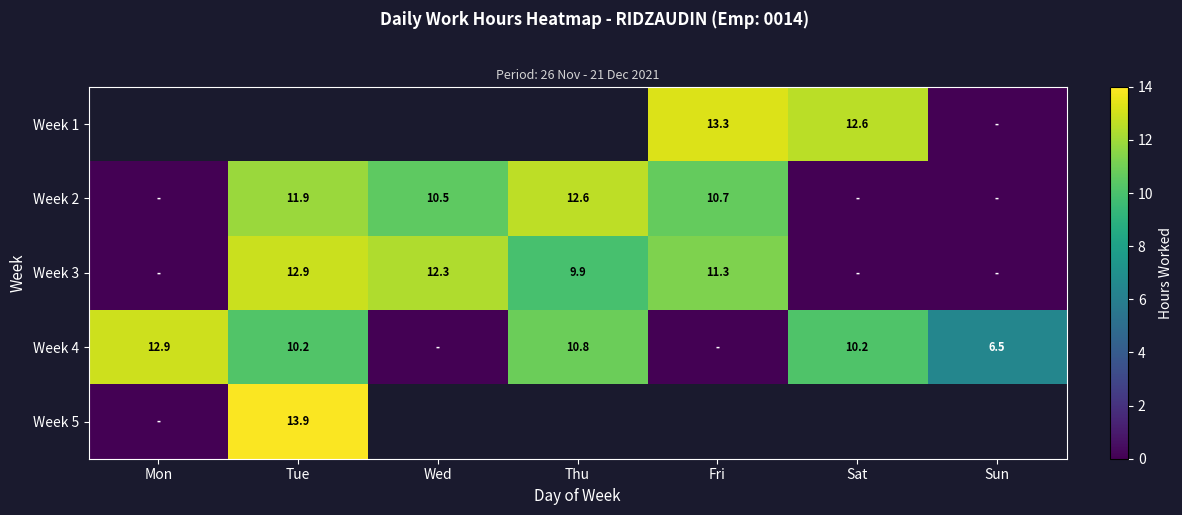

Is the value of Week 4 at Sun greater than the value of Week 3 at Fri?

No